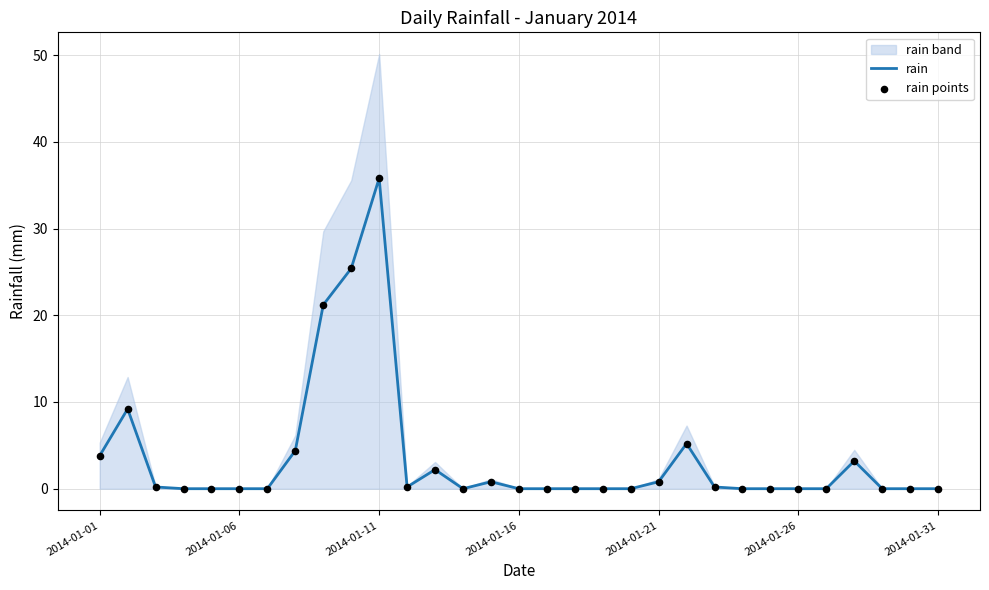

Which series has the largest total across all categories?

rain